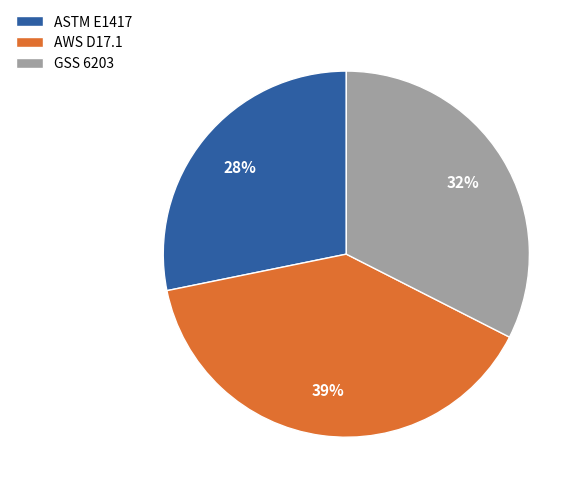

What is the ratio of the value at AWS D17.1 to the value at ASTM E1417?

1.4